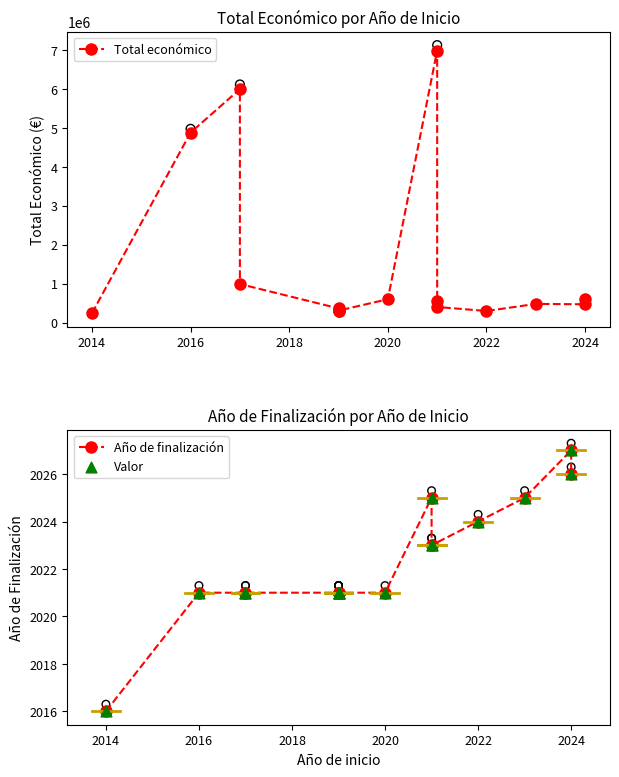

Is the value of Año de finalización at 2020 greater than the value of Total económico at 13?

No